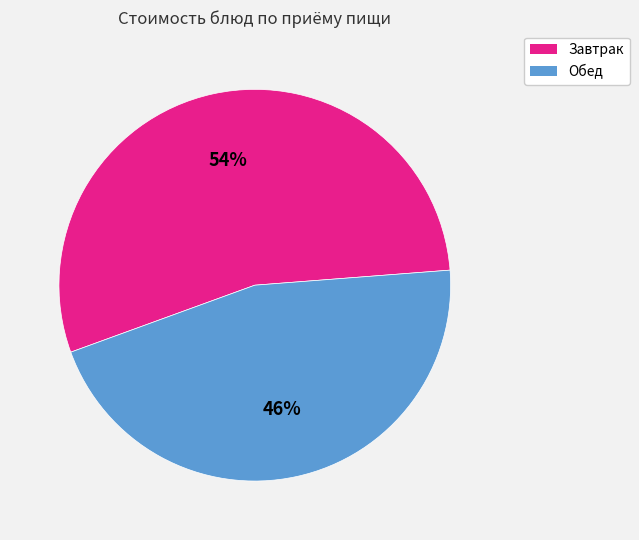

Is there any slice that represents more than half of the pie?

Yes